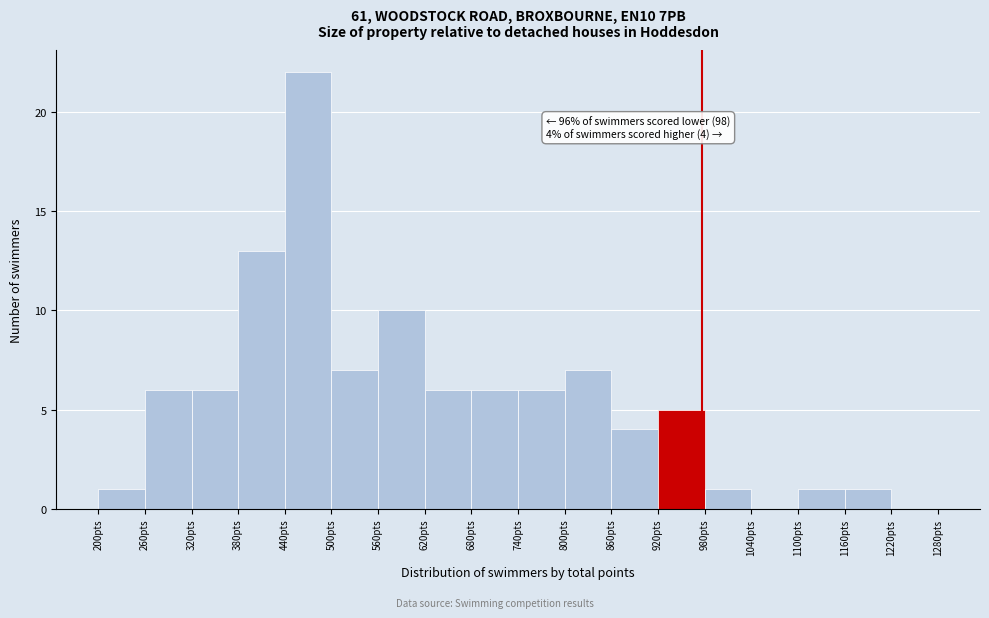

Over which range of the x-axis is the bar tallest?

440 to 500